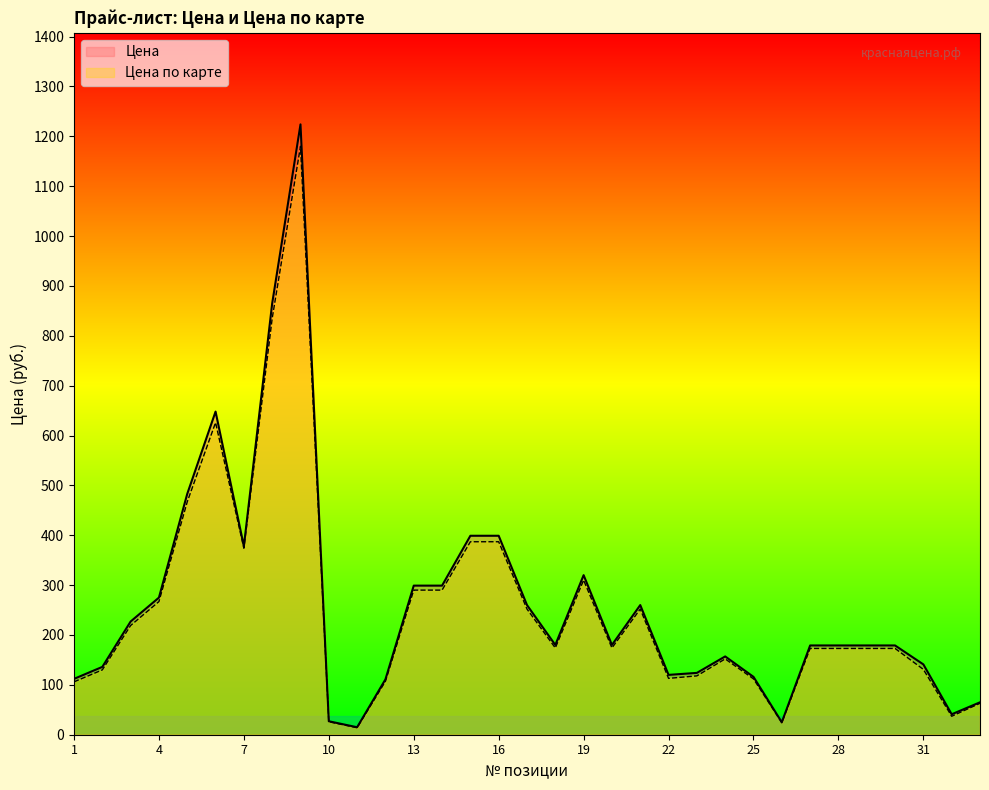

Rank the series at 7 from highest to lowest value.

Цена, Цена по карте